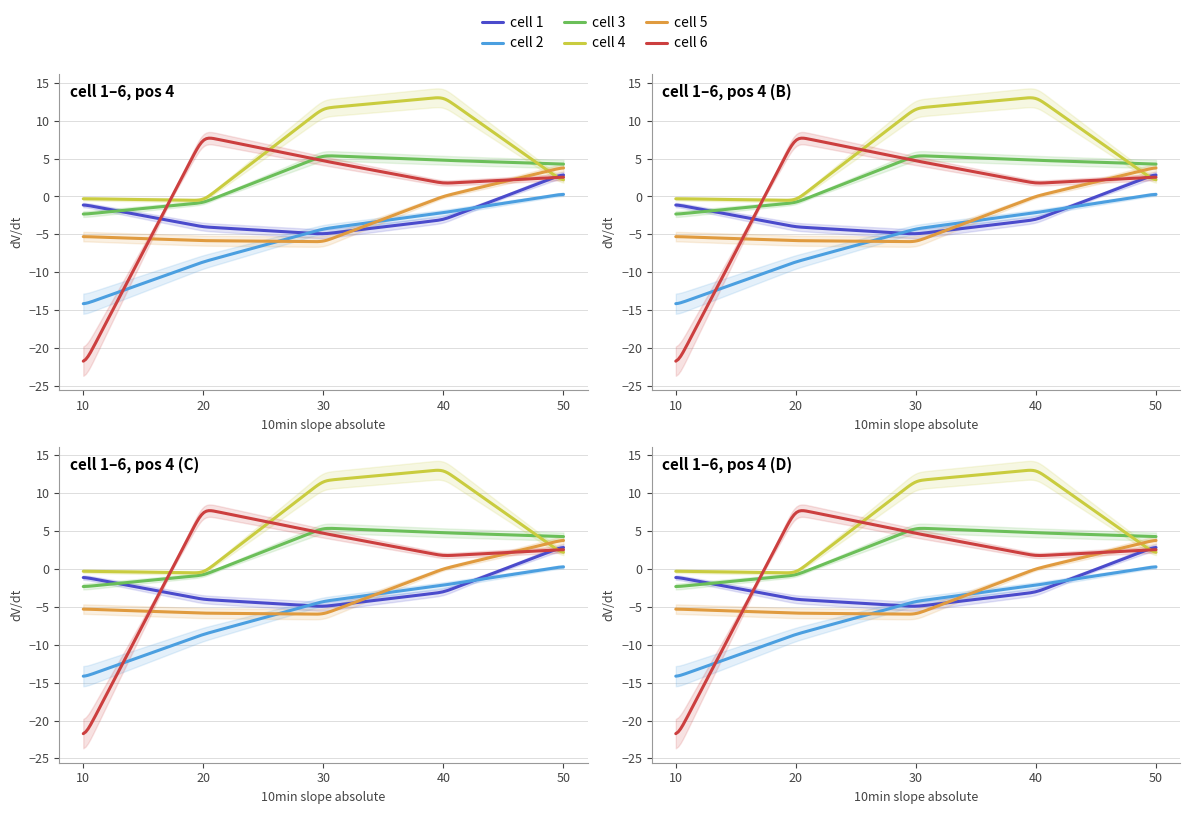

At how many categories does at least one series exceed -11?

5